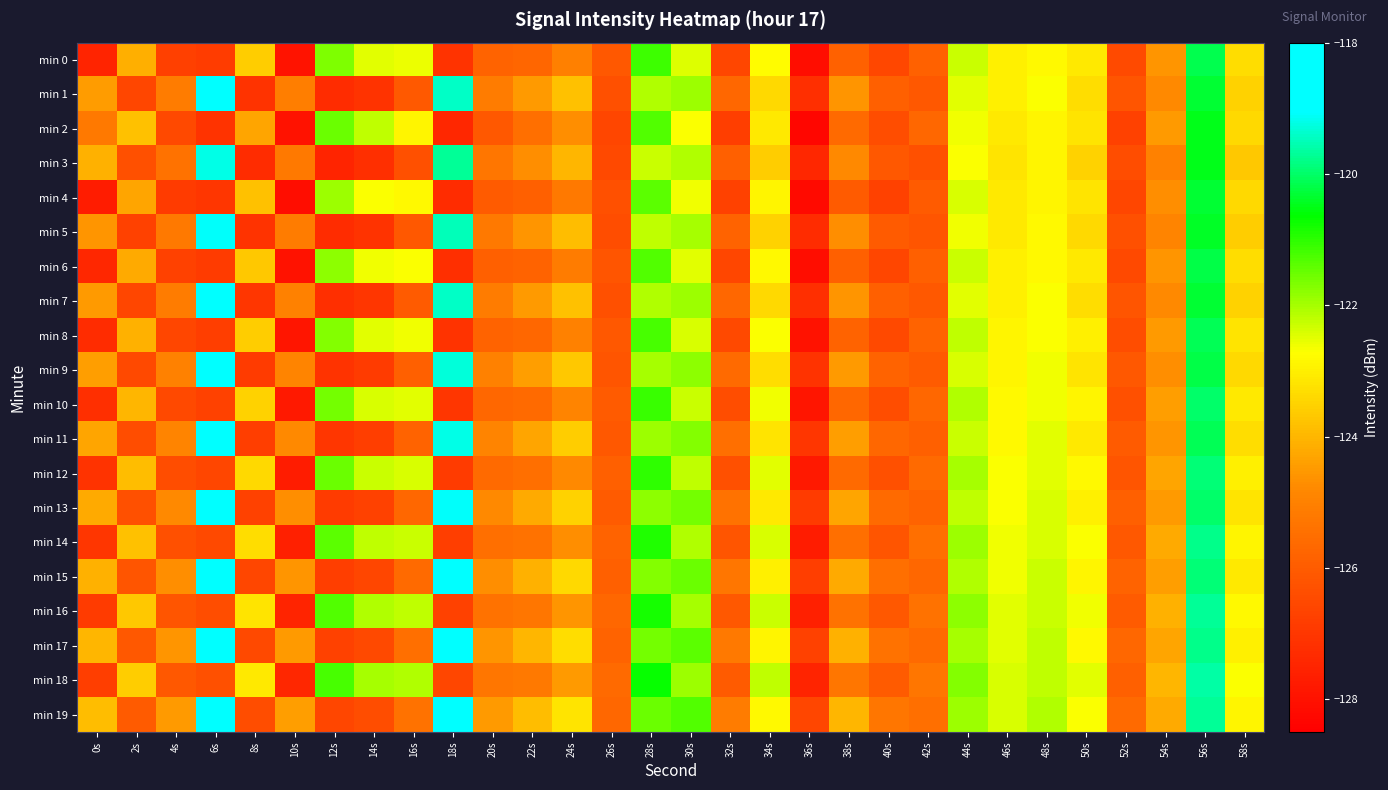

What is the total value across all series at 14s?

-2491.8